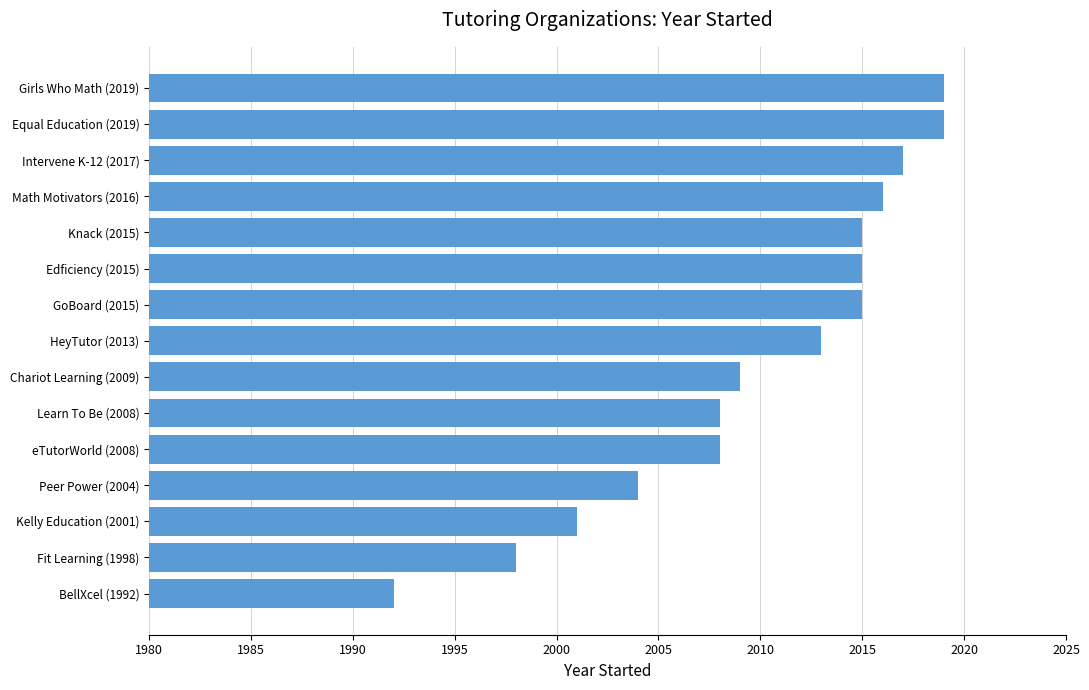

Count the number of data series in this chart.

1